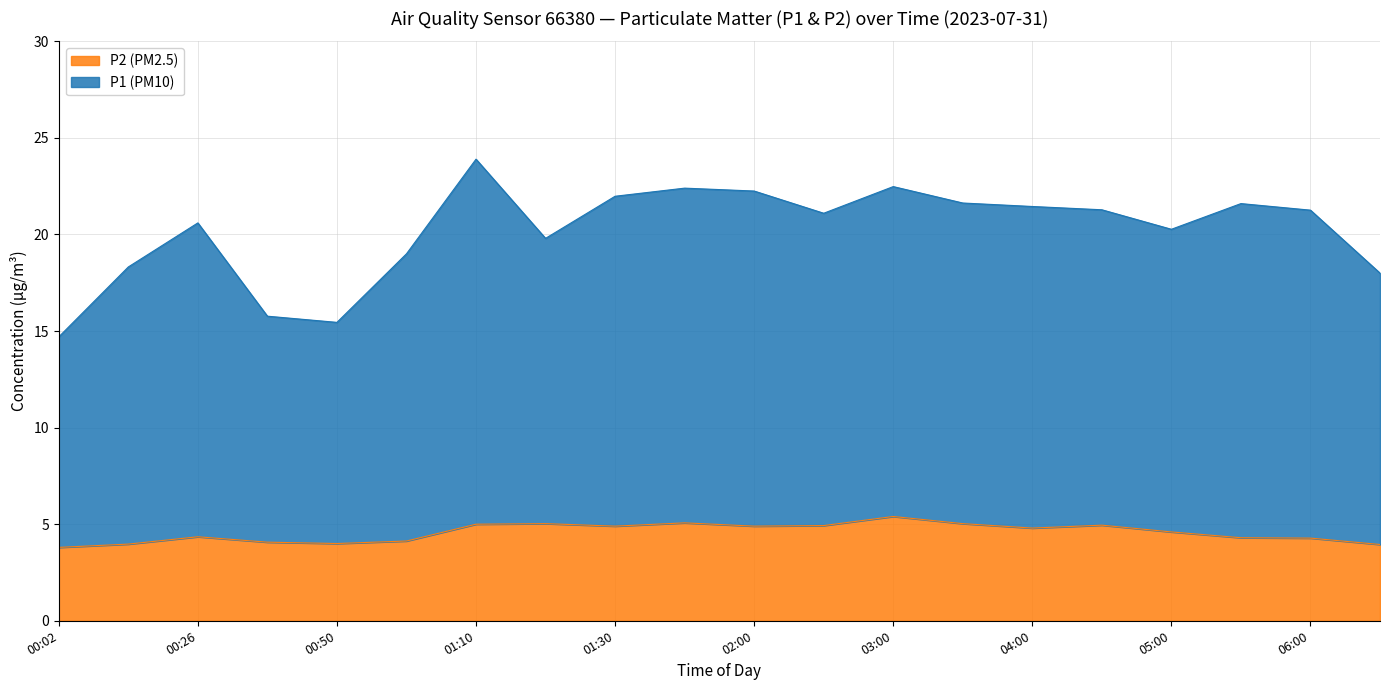

What is the highest value of the P2 (PM2.5) series?

5.4